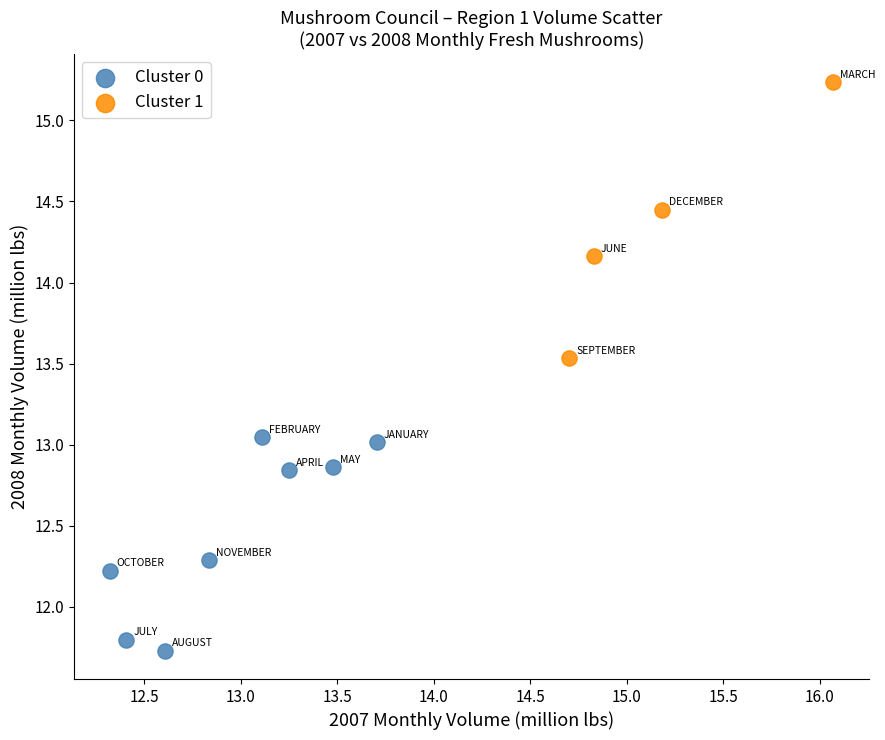

Which series has the widest spread of Y values?

Cluster 1